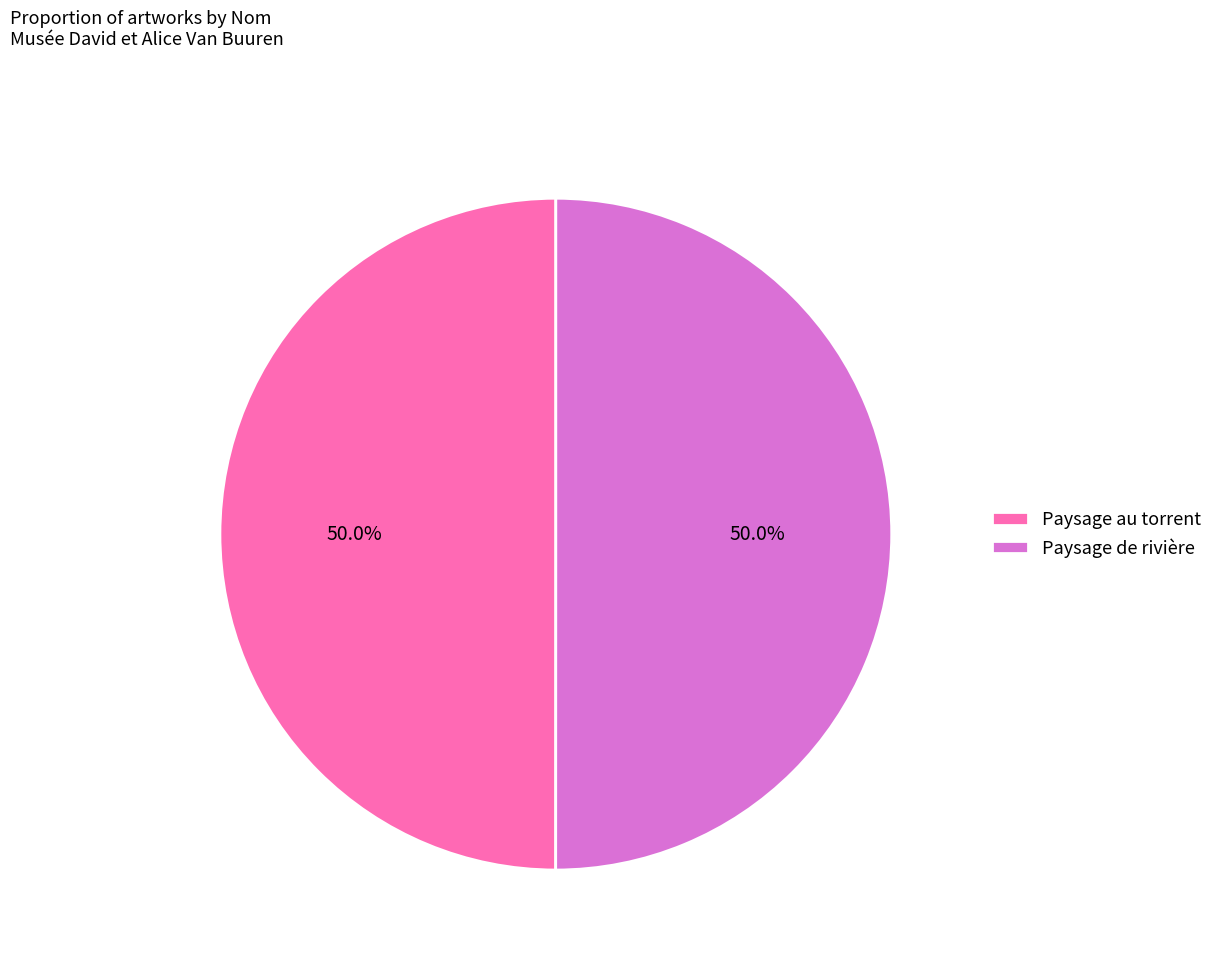

To the nearest percent, what is the combined percentage of Paysage de rivière and Paysage au torrent?

100%